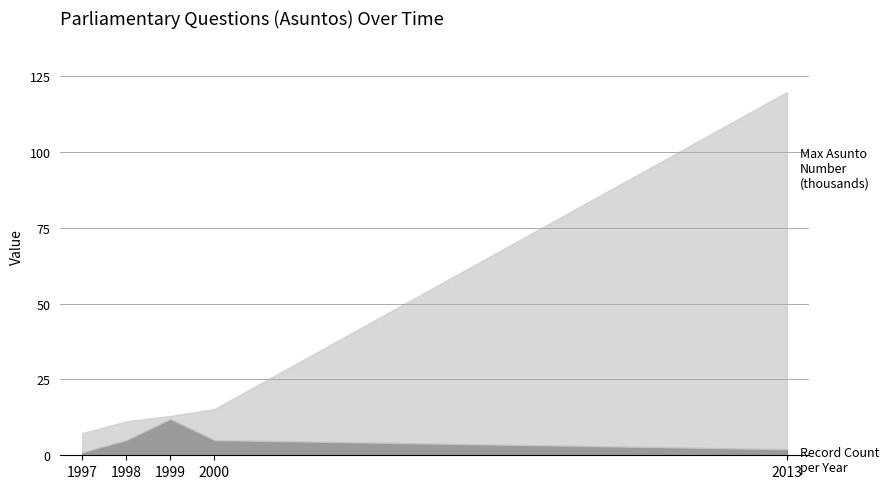

At which category is the sum across all series the highest?

2013